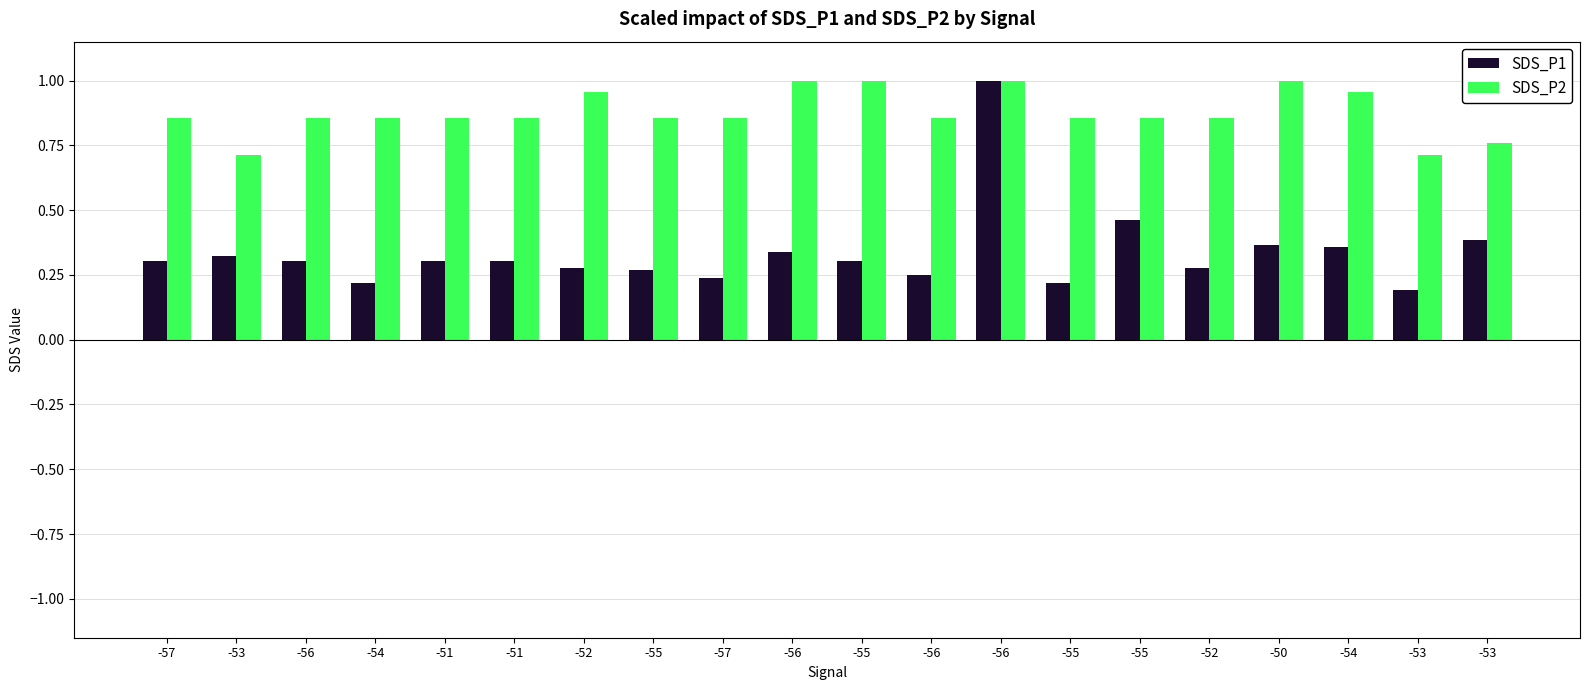

What is the difference between the highest and lowest values at -53?

0.4